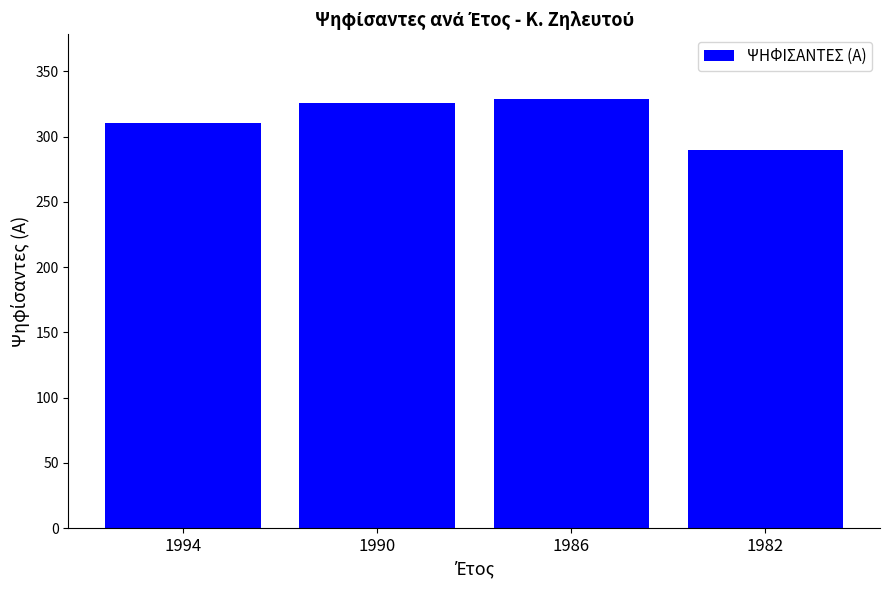

Between 1986 and 1994, which is larger?

1986